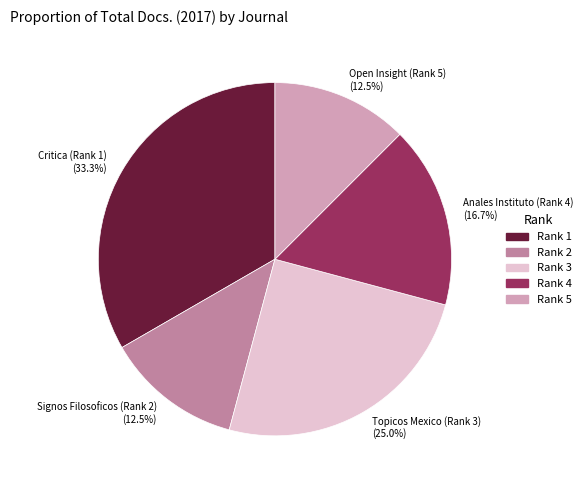

To the nearest percent, what portion does Critica (Rank 1) represent?

33%